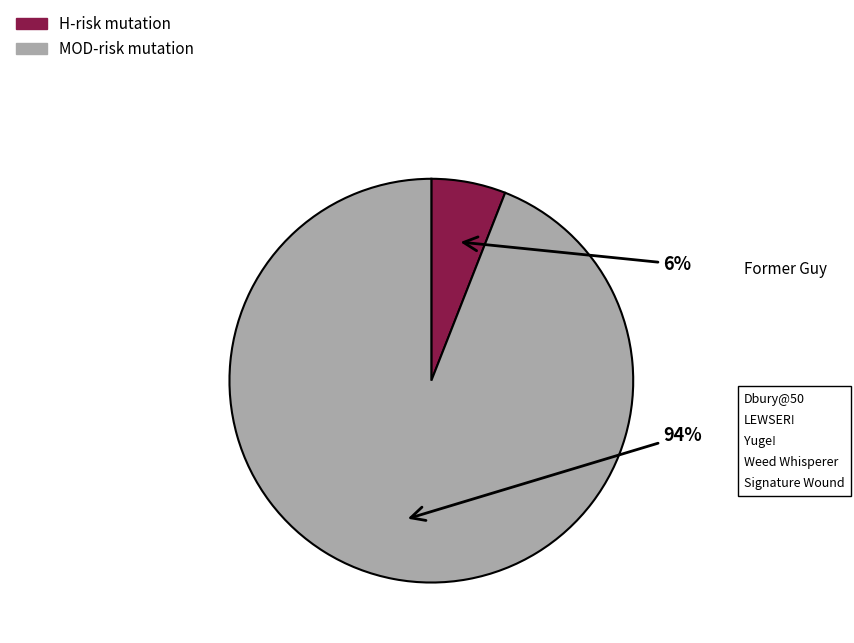

How many slices are in this pie chart?

2